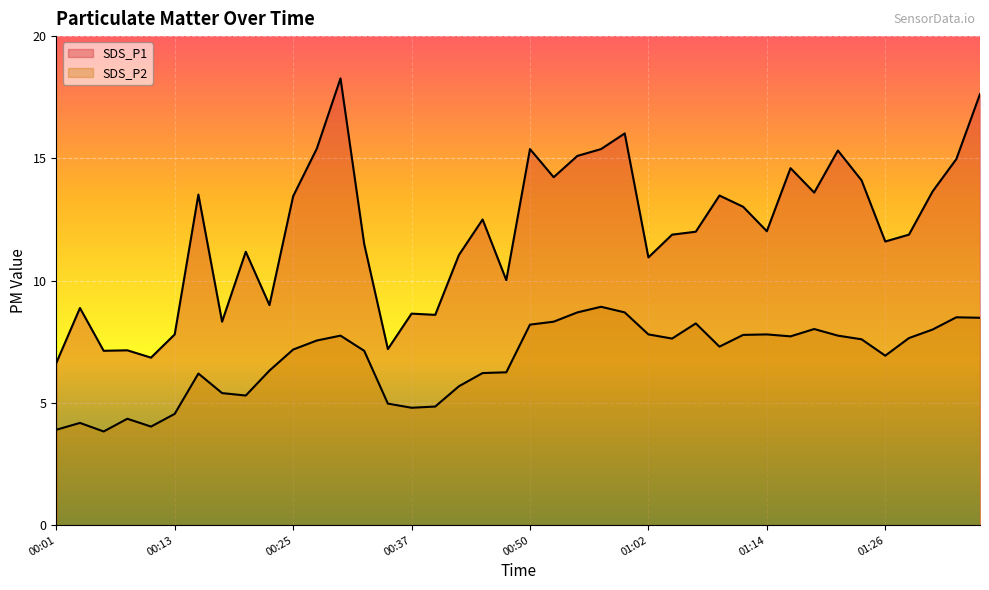

What is the highest value of the SDS_P1 series?

18.3